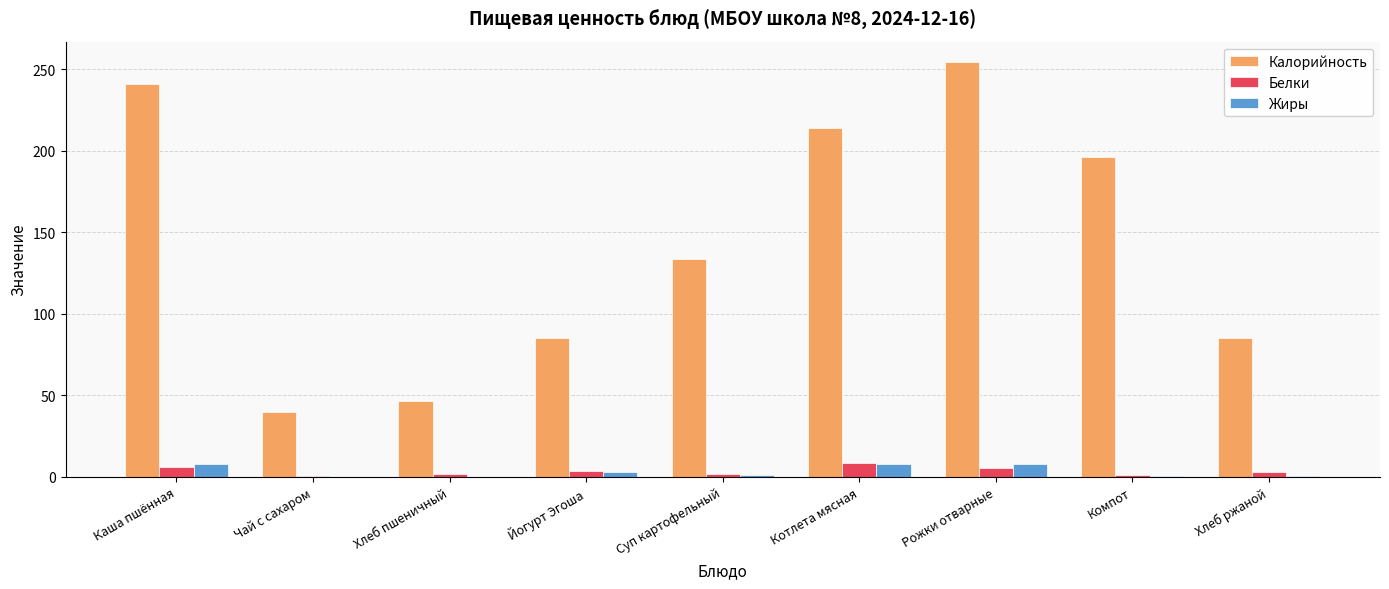

Where is Калорийность nearest to the value 147?

Суп картофельный